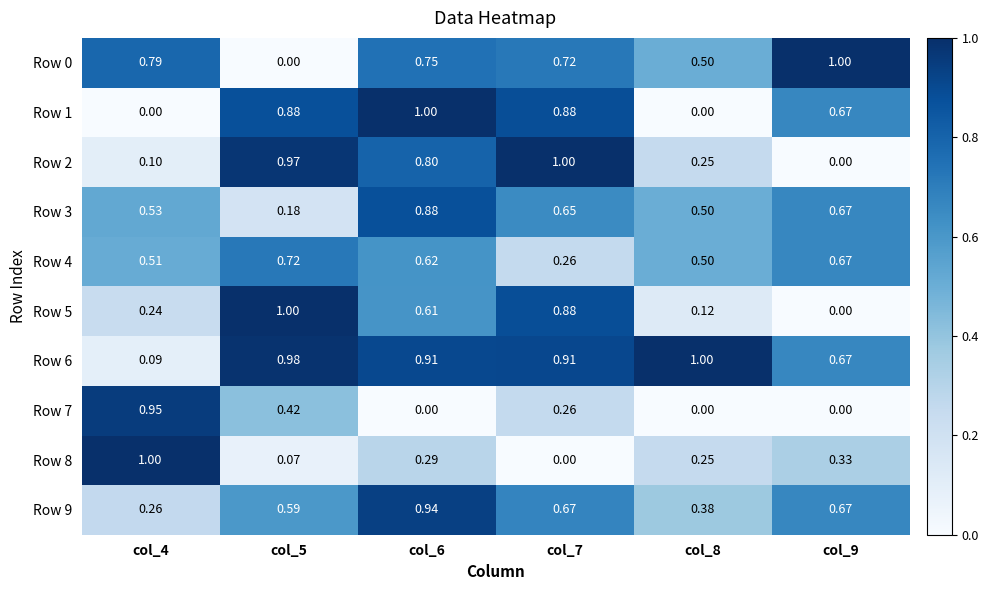

At which category is the sum across all series the highest?

col_6